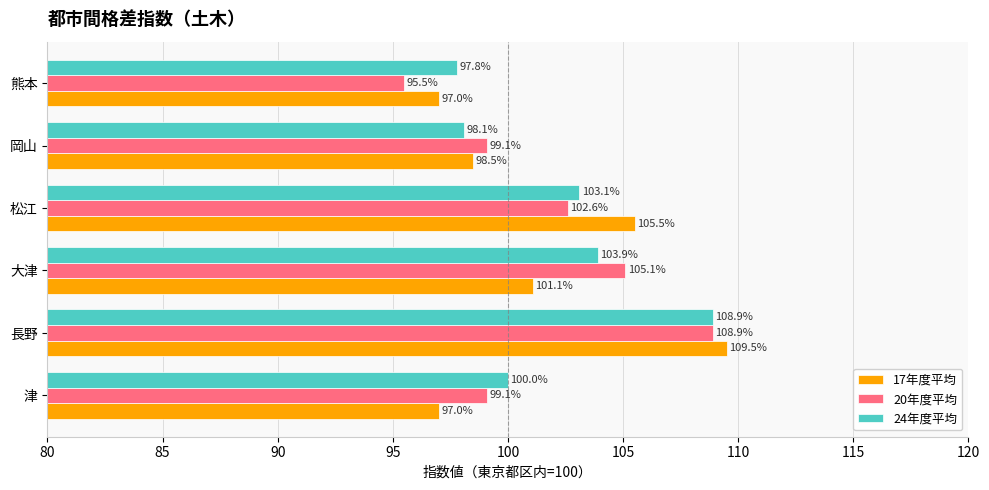

What is the minimum value shown in the chart?

95.5